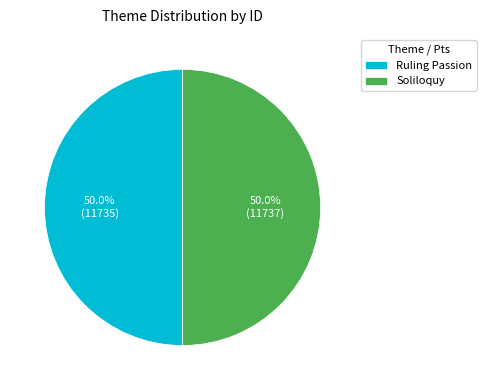

What is the ratio of the value at Ruling Passion to the value at Soliloquy?

1.0